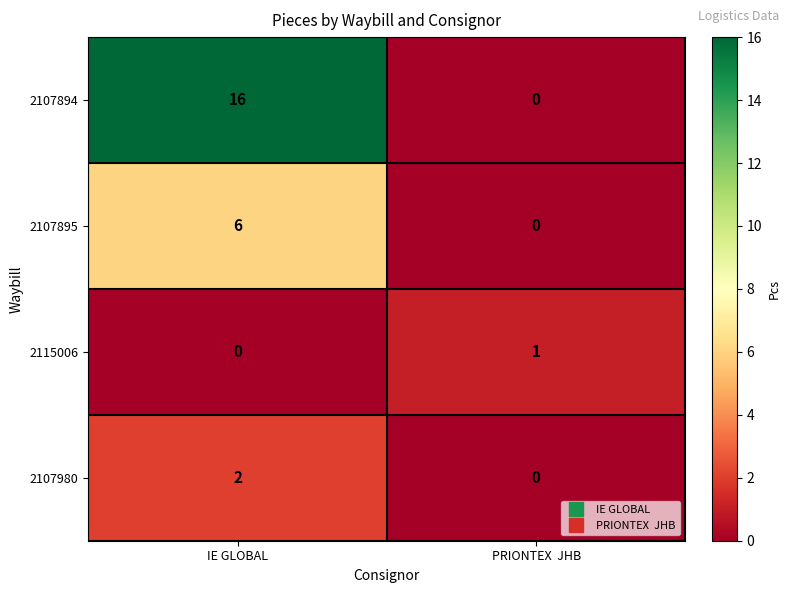

At which category is the sum across all series the highest?

IE GLOBAL